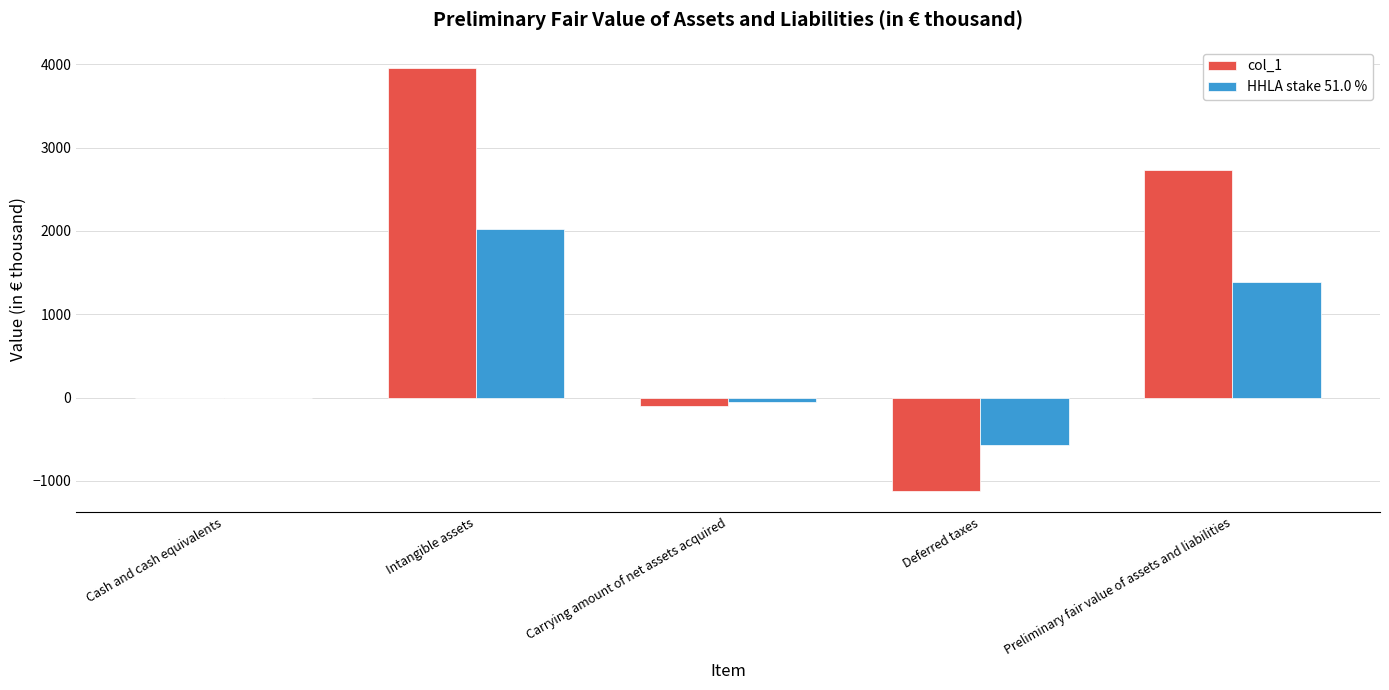

What value does the col_1 series have at Intangible assets, to the nearest 100?

4000